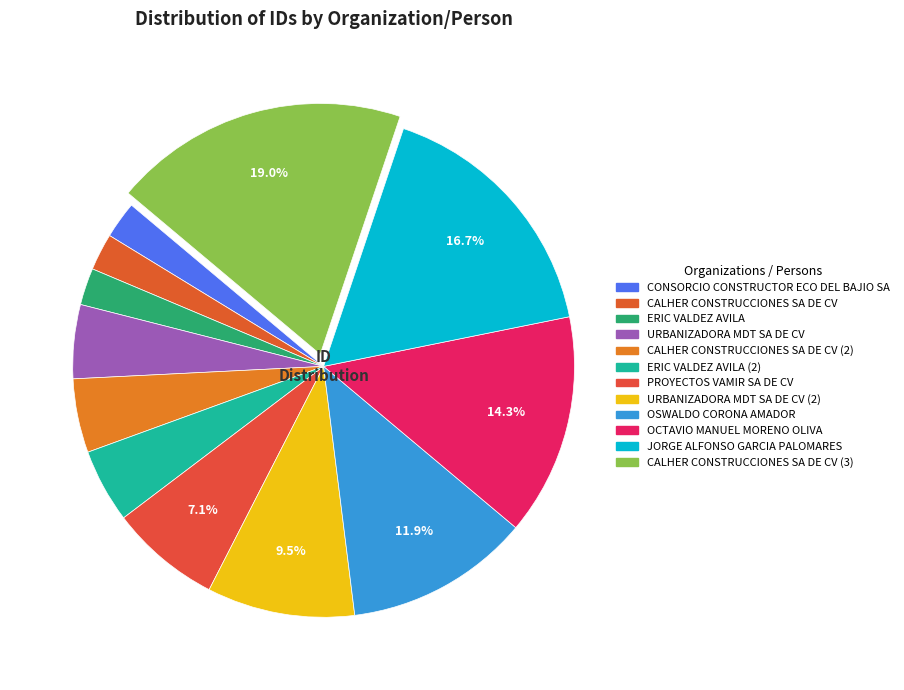

Count the number of slices in the pie.

12